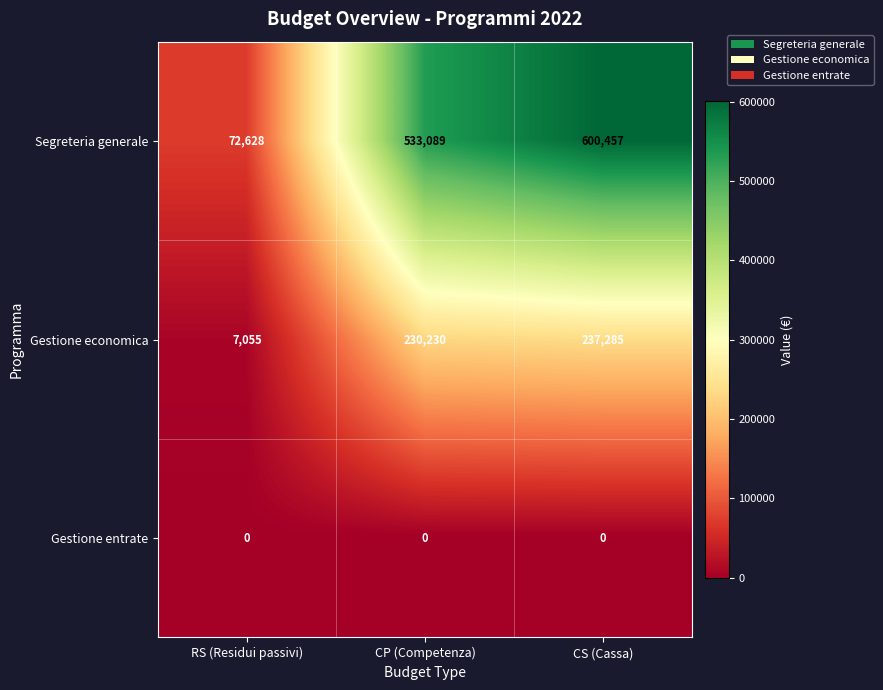

What is the difference between the highest and lowest values at CP (Competenza)?

533089